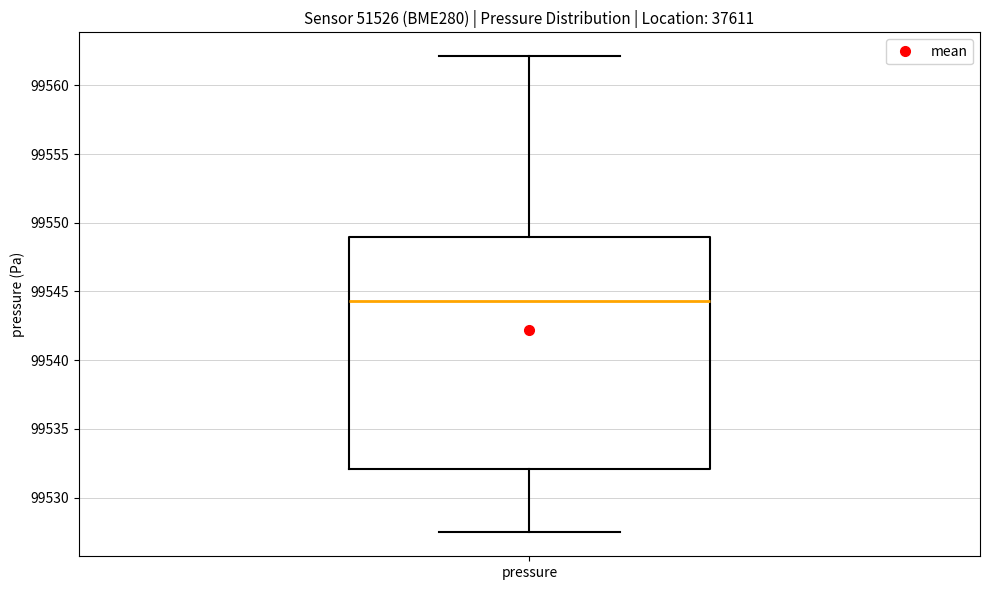

Where is the lower edge of the box for pressure on the y-axis? The values are not printed on the chart, so give them approximately, as read against the axis.

99532.0